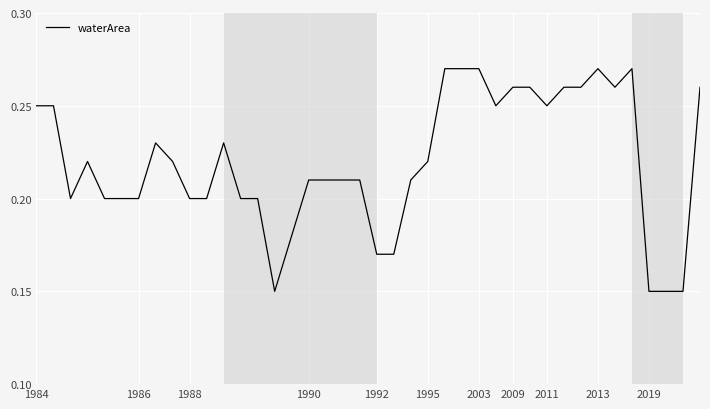

Is this an area chart (filled region under the line)?

No